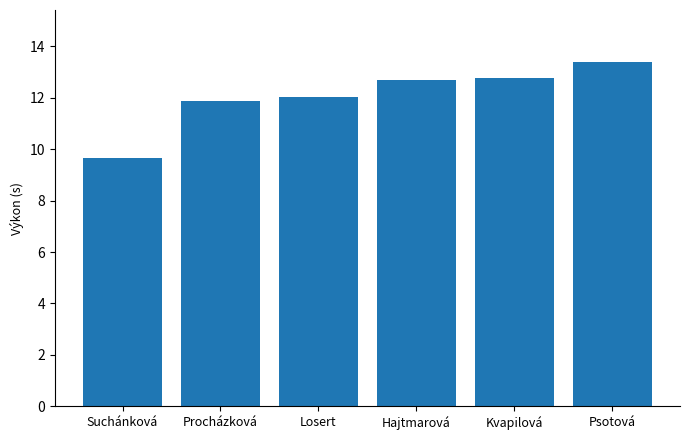

What is the difference between the values at Hajtmarová and Suchánková?

3.0